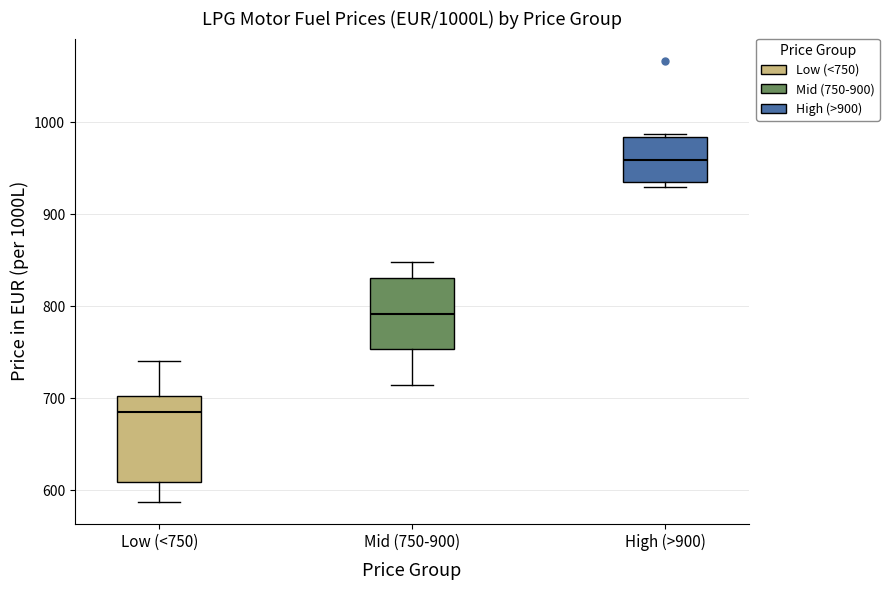

Where is the lower edge of the box for High (>900) on the y-axis? The values are not printed on the chart, so give them approximately, as read against the axis.

930